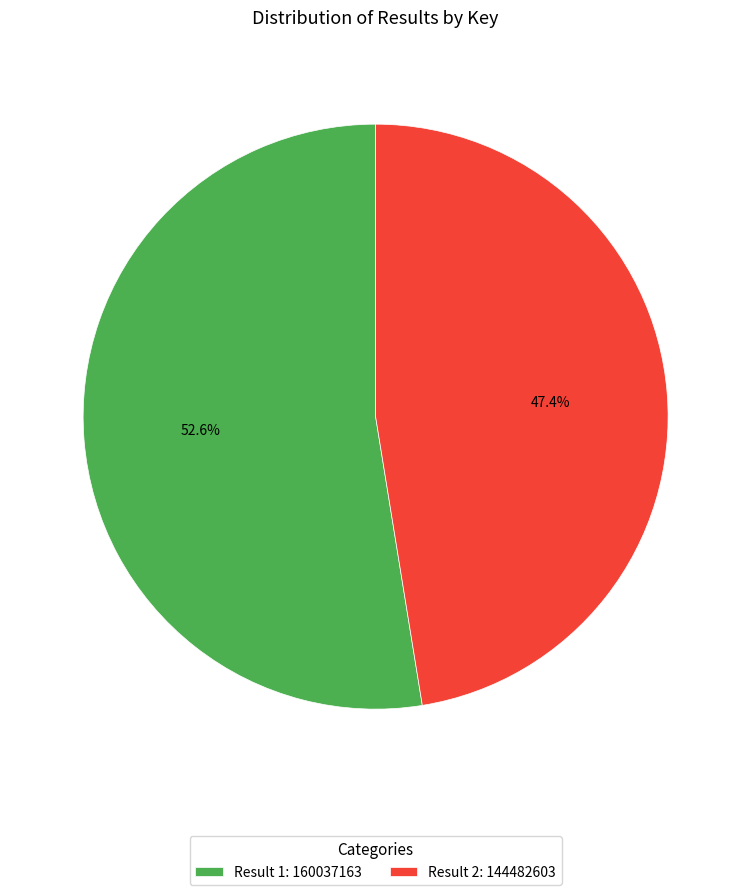

Which slice is the smallest?

Result 2: 144482603